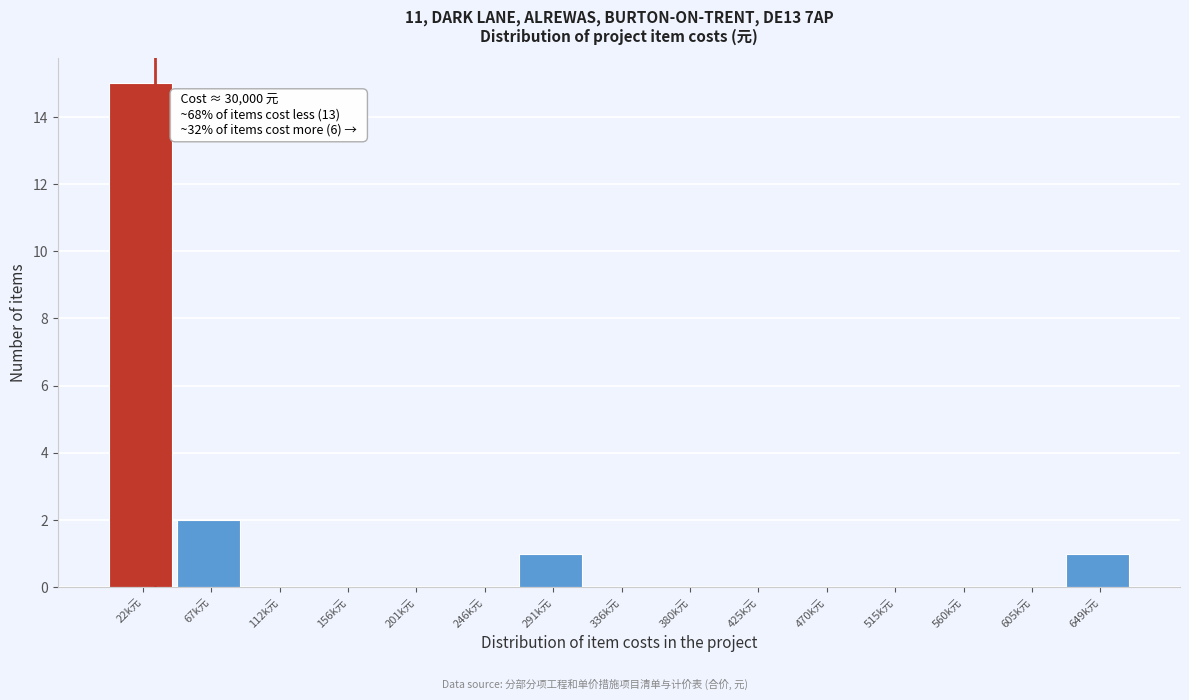

Reading left to right, what are all the values shown in this chart?

22k元=15	67k元=2	112k元=0	156k元=0	201k元=0	246k元=0	291k元=1	336k元=0	380k元=0	425k元=0	470k元=0	515k元=0	560k元=0	605k元=0	649k元=1